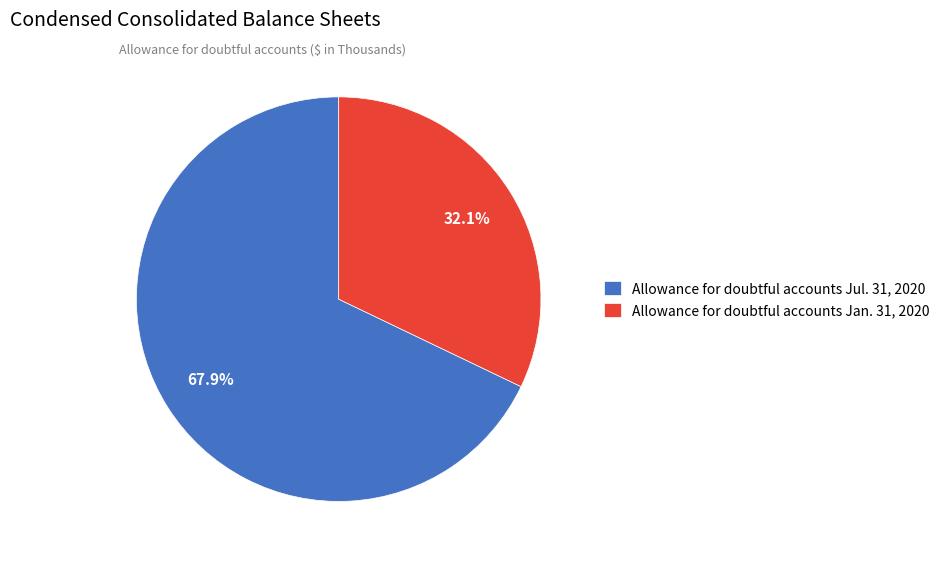

To the nearest percent, what percentage of the pie is Allowance for doubtful accounts Jul. 31, 2020?

68%